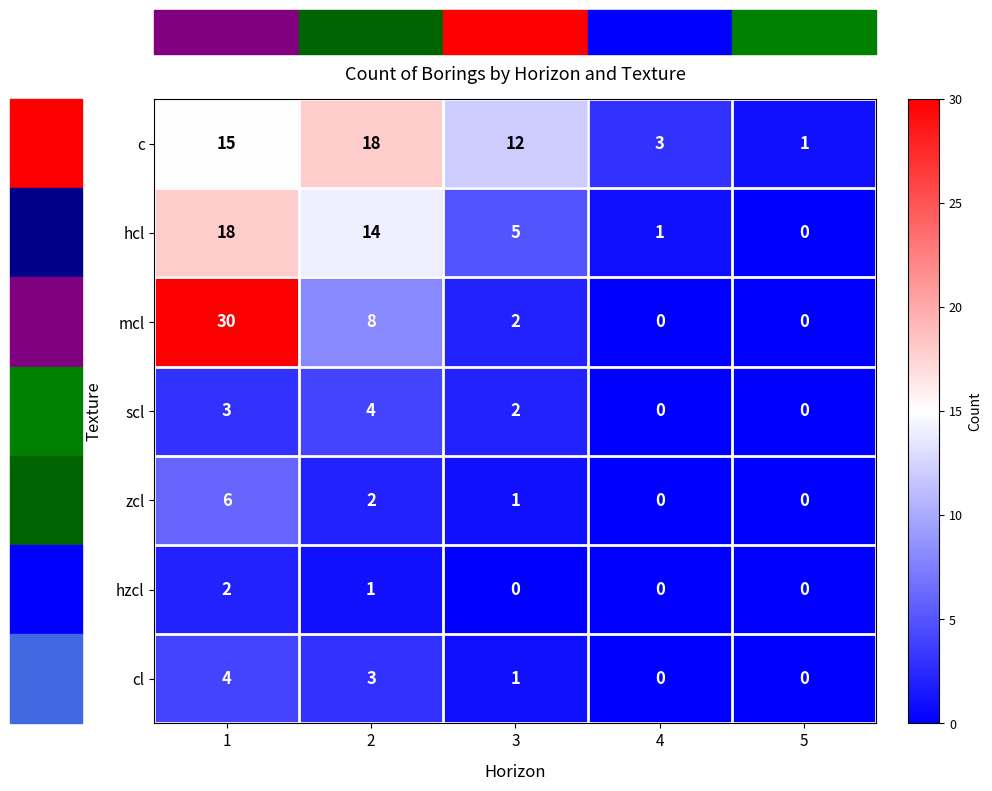

Rank the series at 1 from highest to lowest value.

mcl, hcl, c, zcl, cl, scl, hzcl